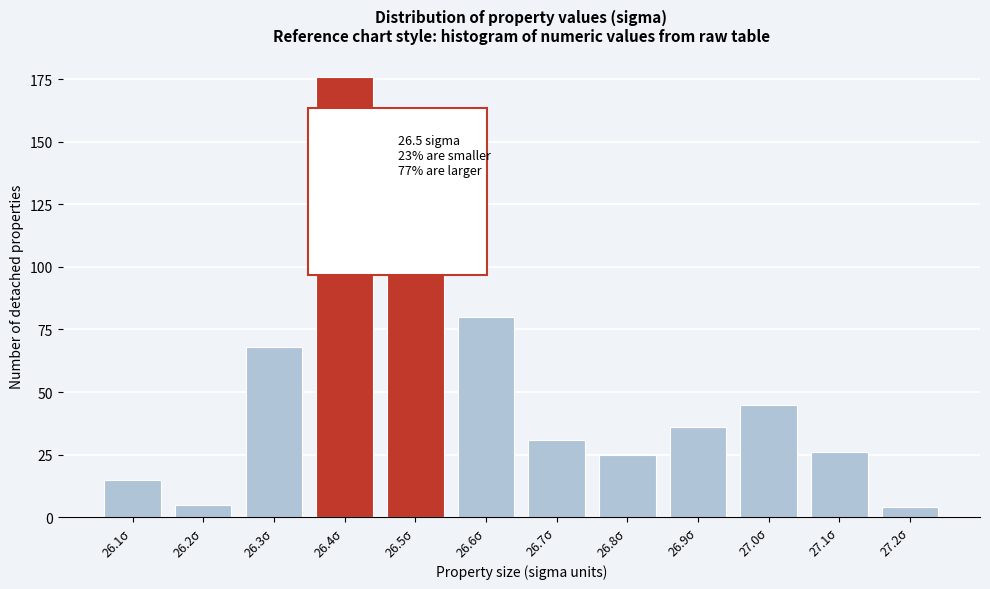

Reading left to right, list all the values displayed in this chart.

15	5	68	176	120	80	31	25	36	45	26	4